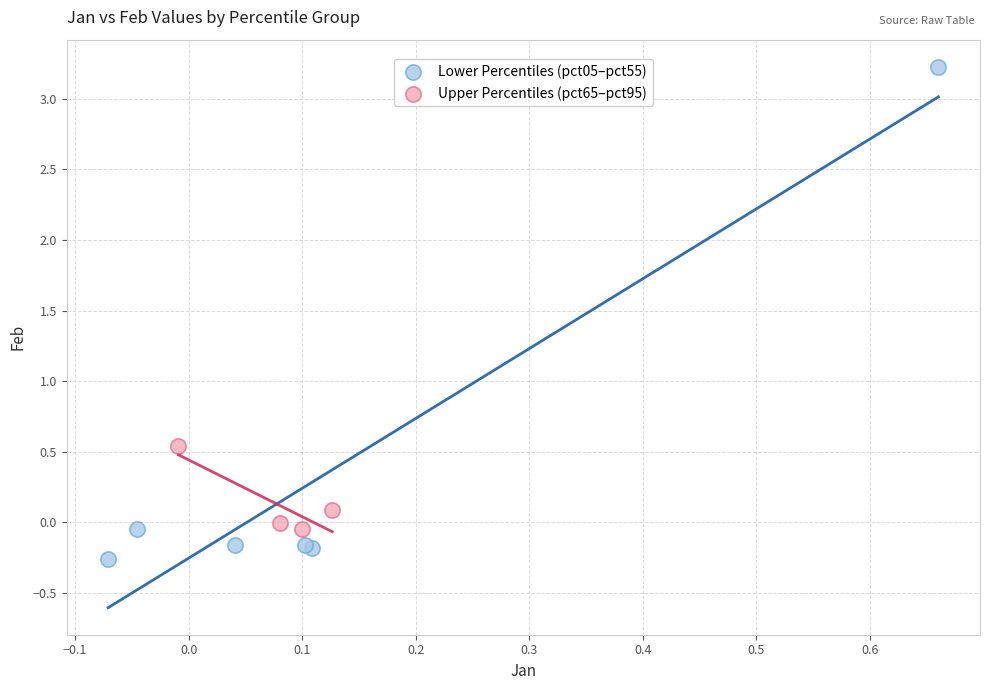

Which series has the largest Y range (max minus min)?

Lower Percentiles (pct05–pct55)